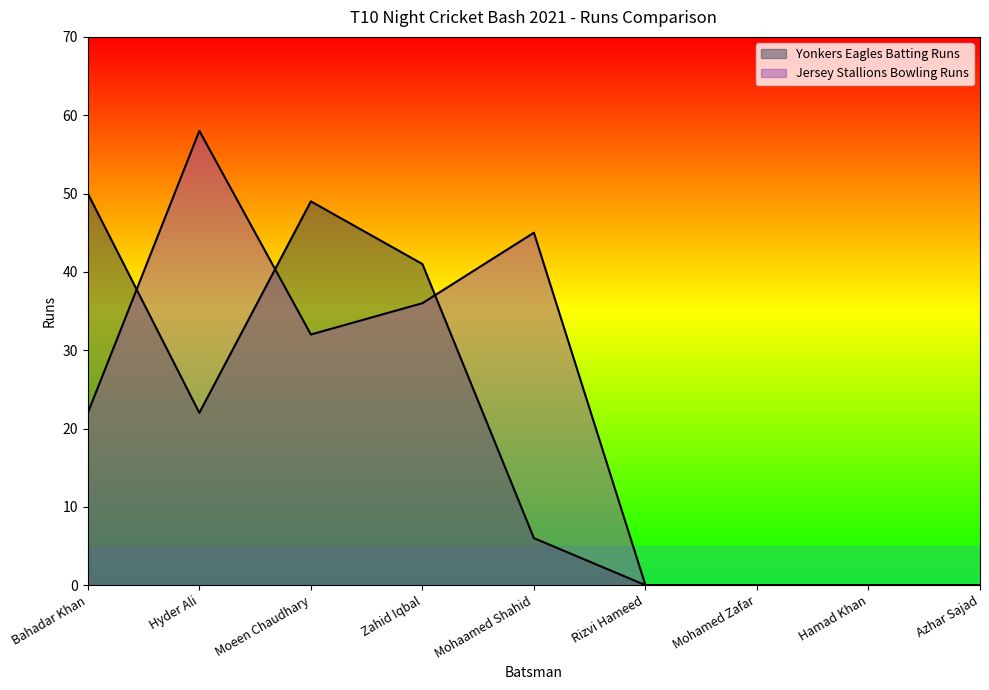

Which category has the highest value across all series?

Hyder Ali